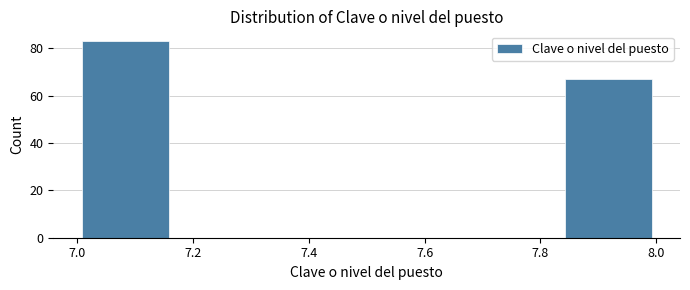

What is the height of the bar covering 7.84 to 8.00 on the x-axis? Neither the bar edges nor the heights are printed on the chart, so give them approximately, as read against the axes.

68